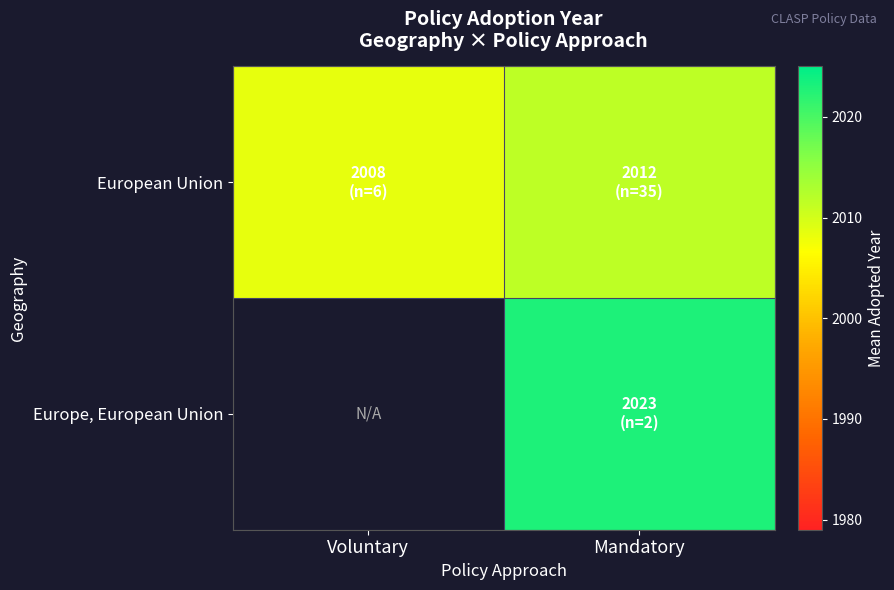

At how many categories does at least one series exceed 2020?

1